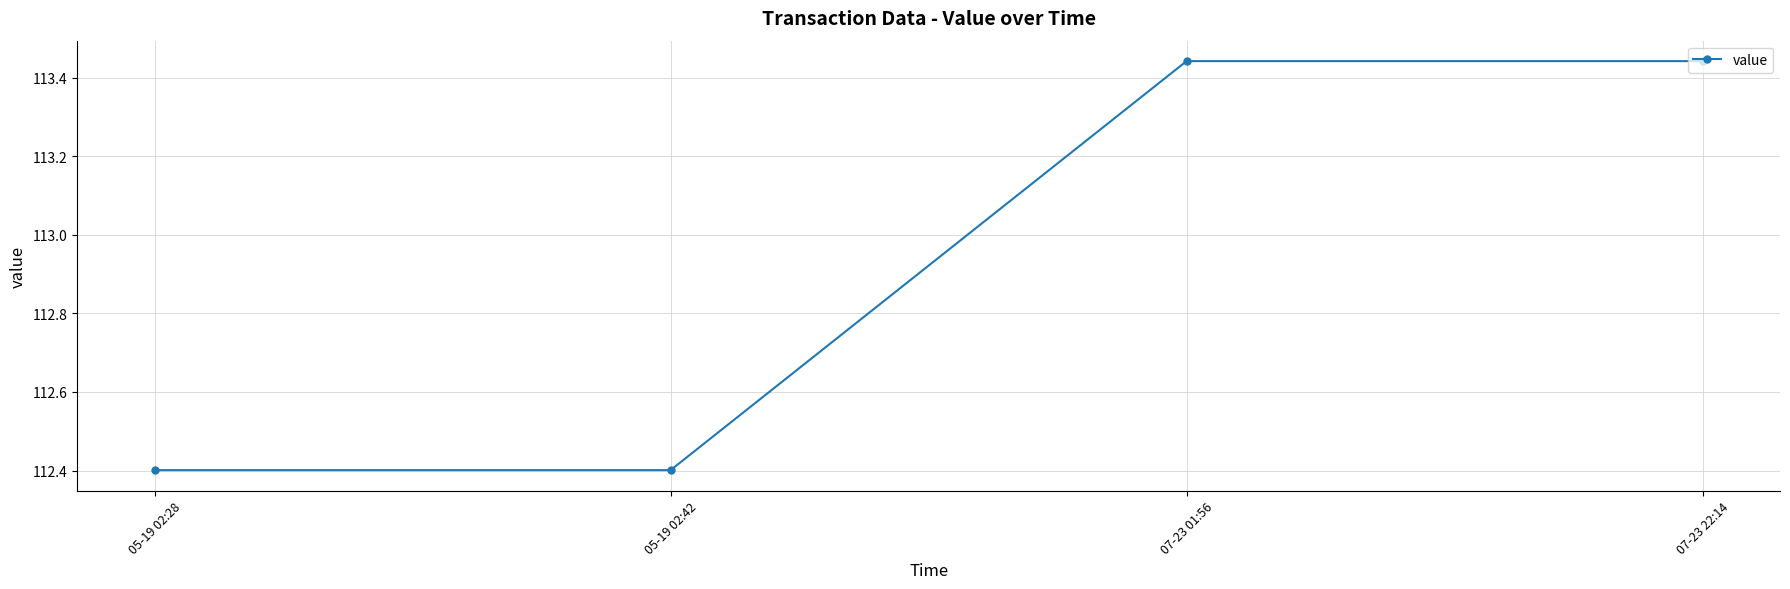

The value at 05-19 02:42 is 112.4. True or false?

True